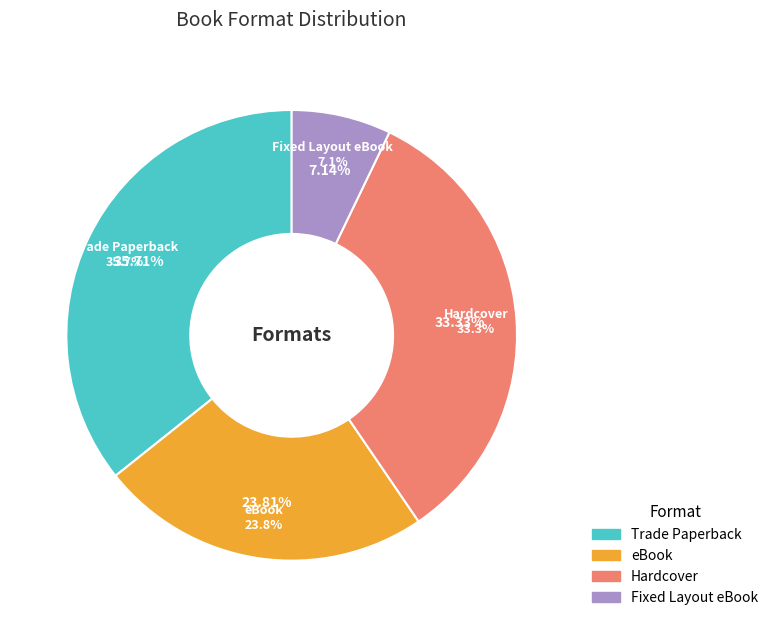

Is Hardcover the majority of the pie?

No